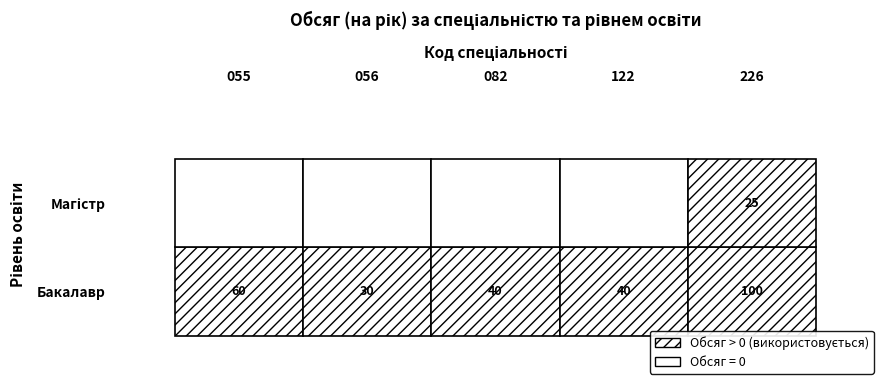

Reading left to right, list all the values displayed in this chart.

055: 60	0
056: 30	0
082: 40	0
122: 40	0
226: 100	25